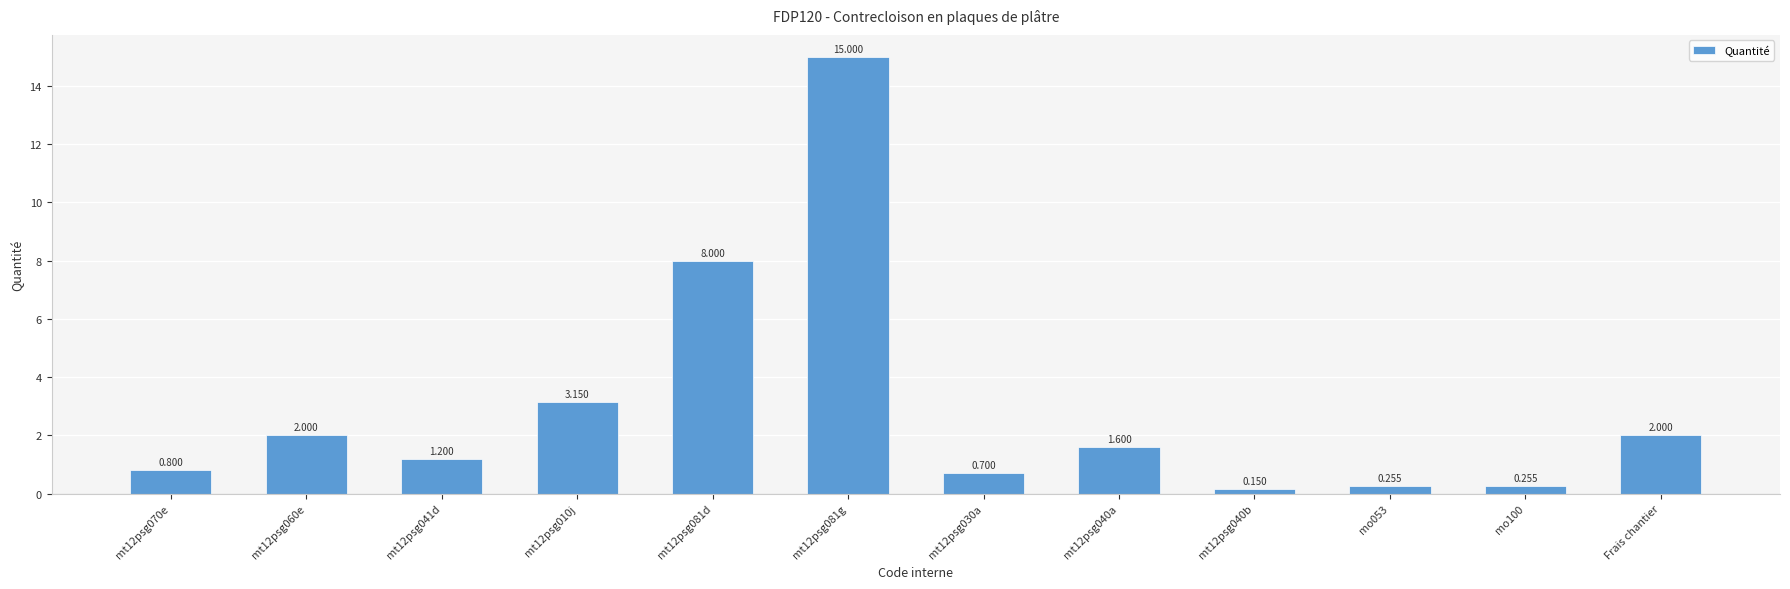

What is the change in value from mt12psg070e to mt12psg010j?

+2.3